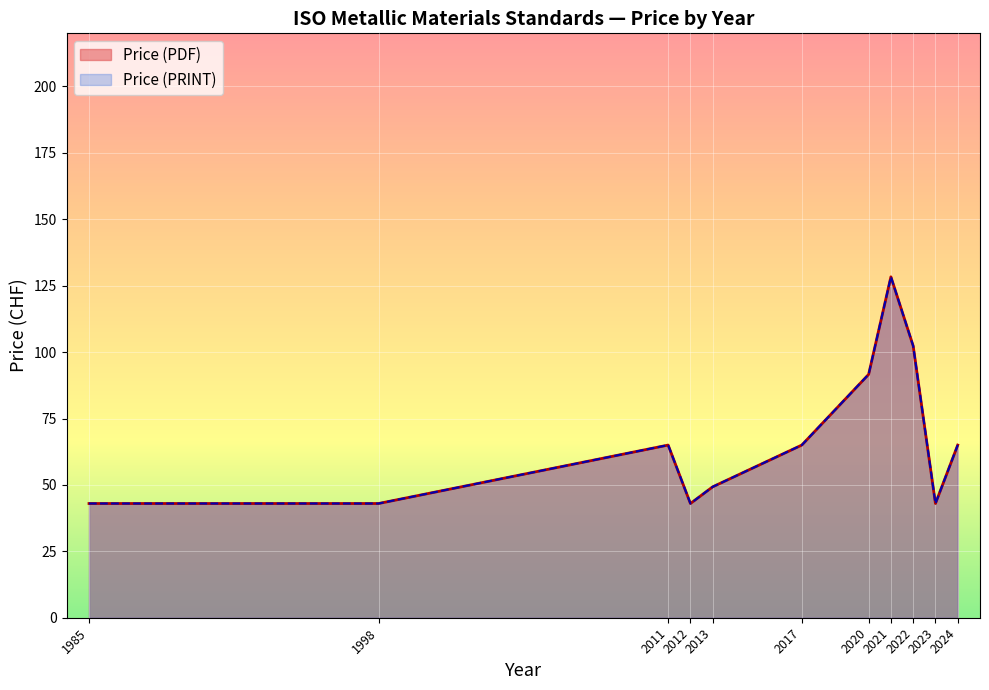

Does the chart display data point markers on the line(s)?

No